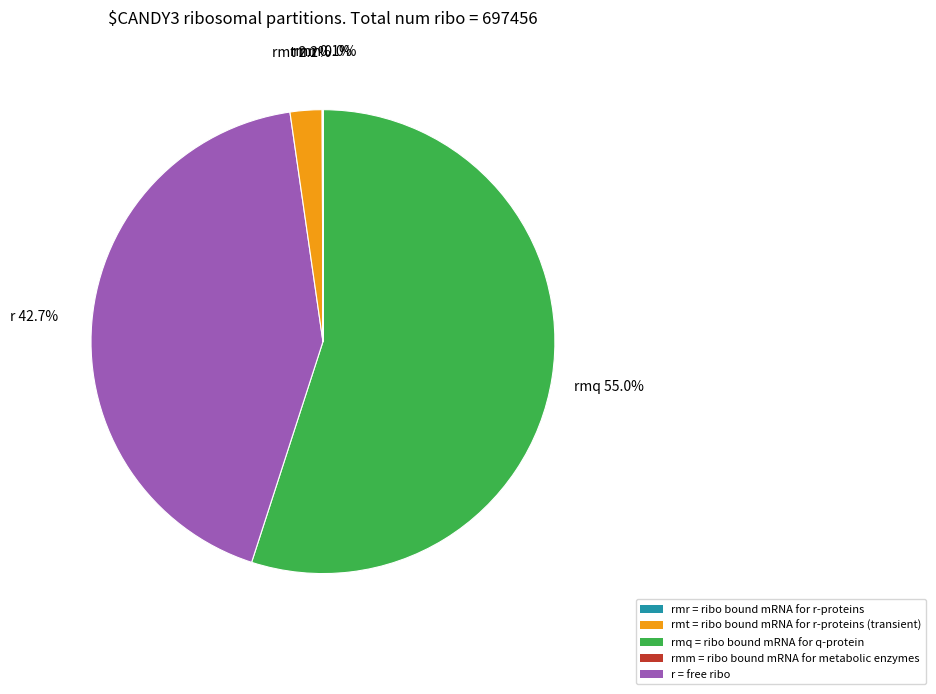

To the nearest percent, what is the average slice percentage?

20%